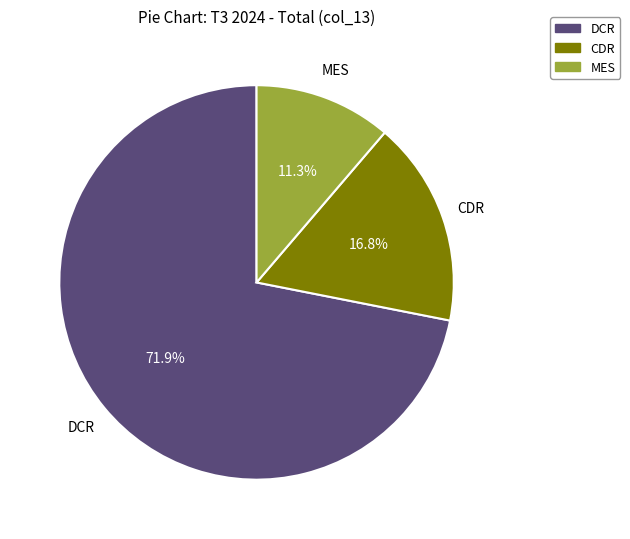

What percentage is the CDR slice, to the nearest percent?

17%